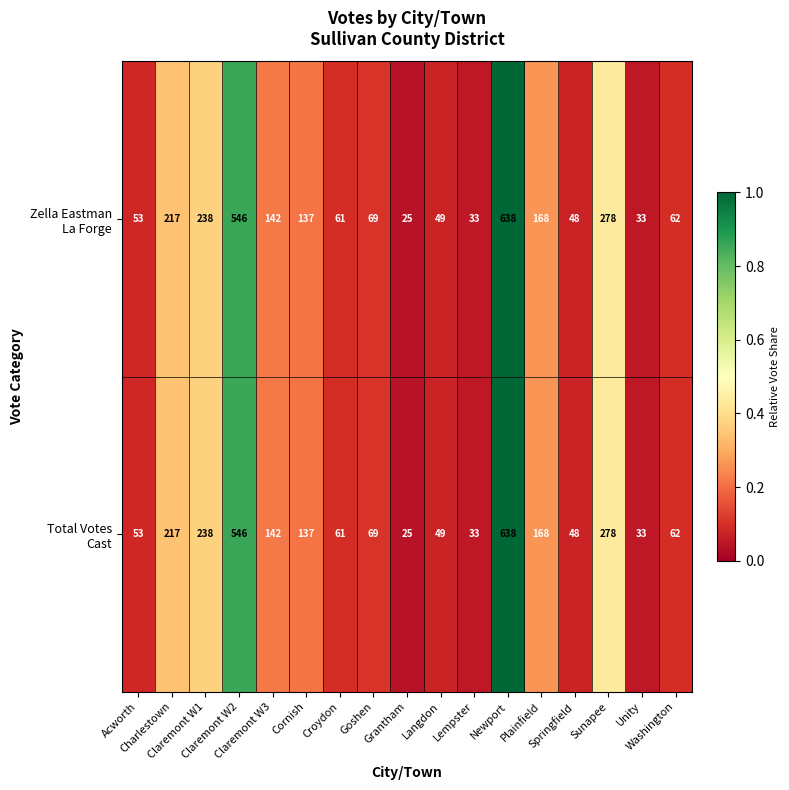

What is the minimum value shown in the chart?

25